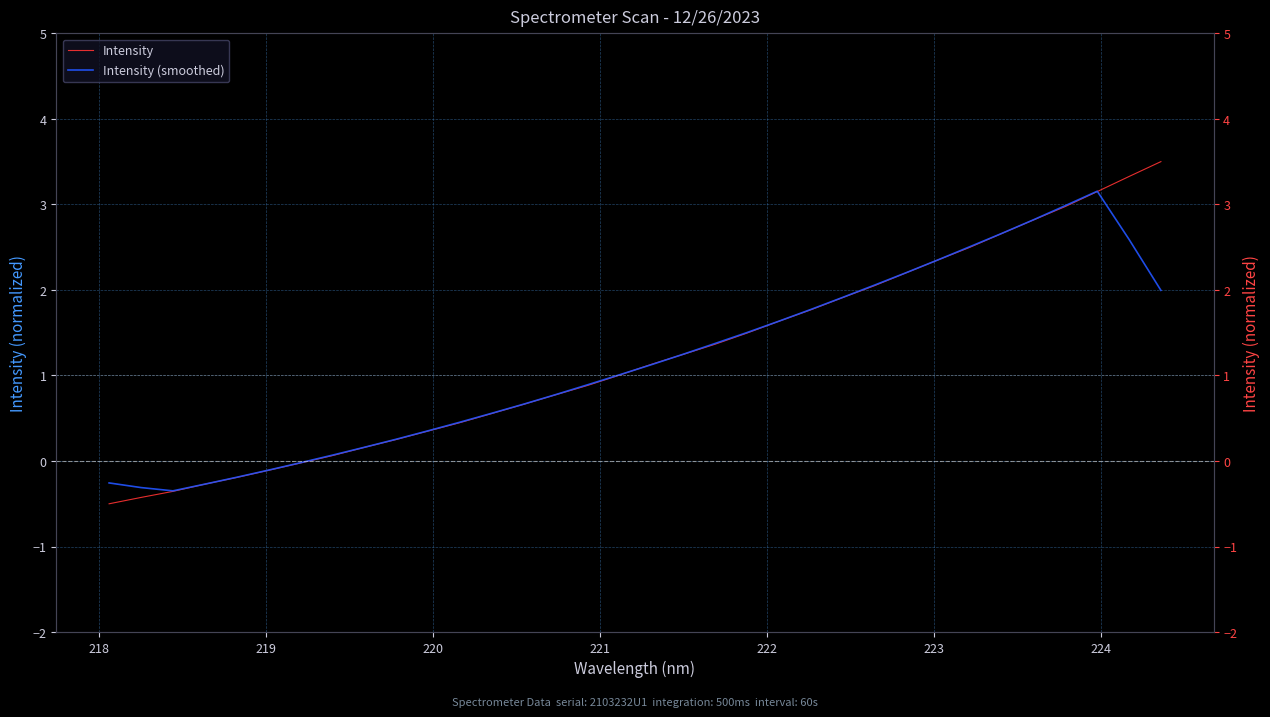

Which series has the largest total across all categories?

Intensity